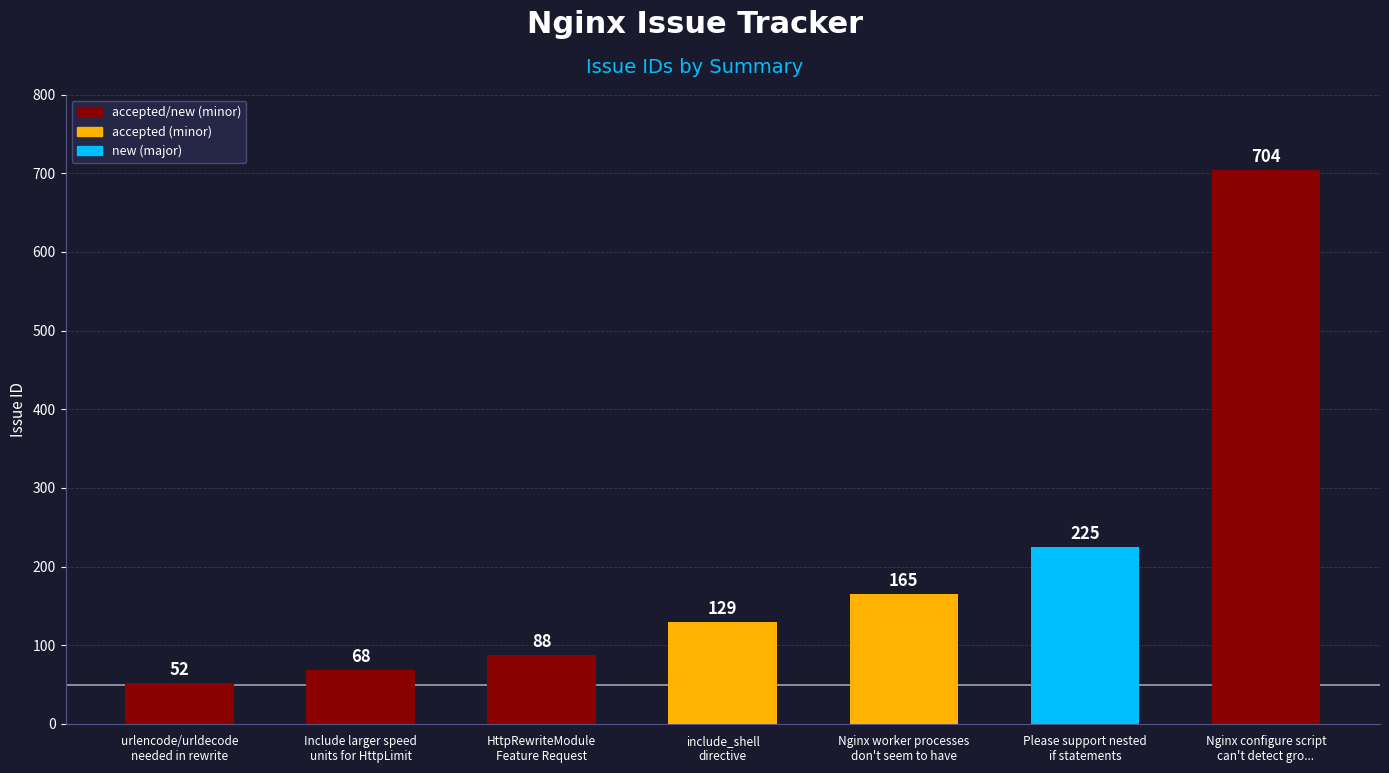

What is the greatest value displayed?

704